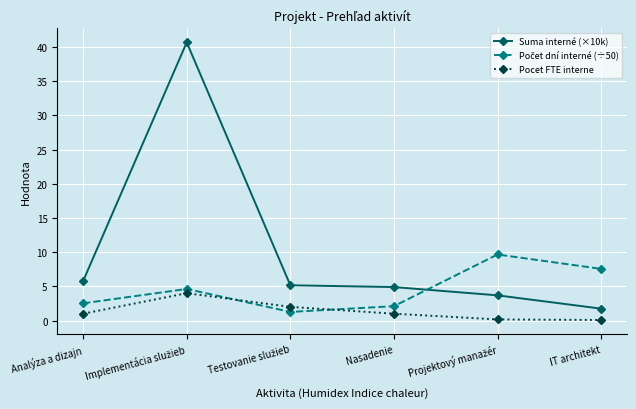

True or false: Suma interné (×10k) has more than 0 interior local peaks.

True